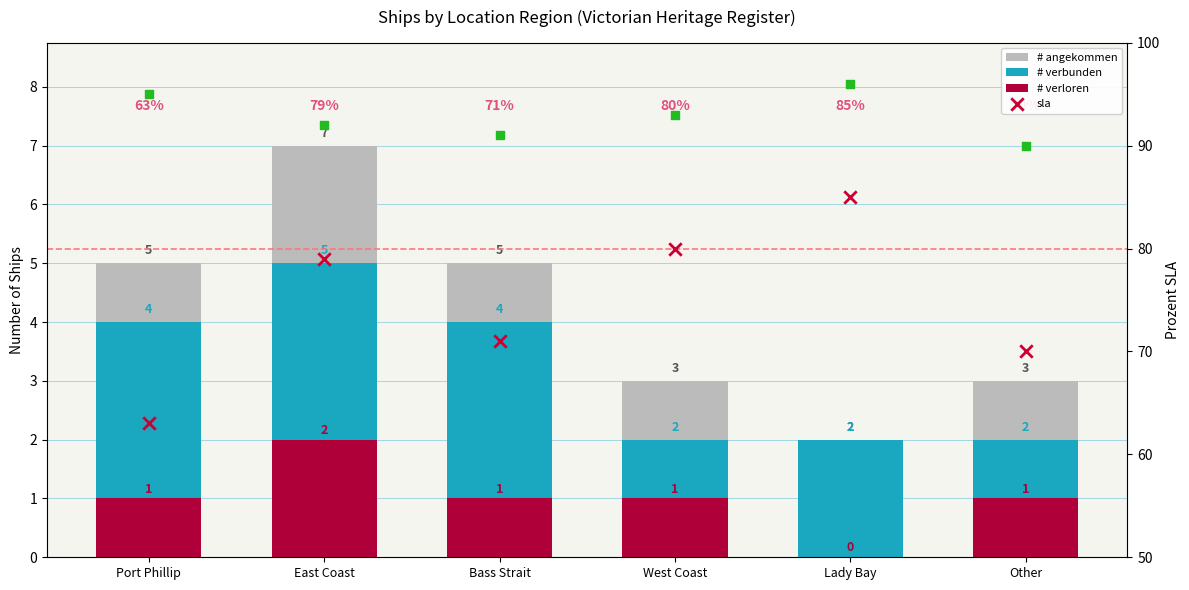

Which series has the largest total across all categories?

sla